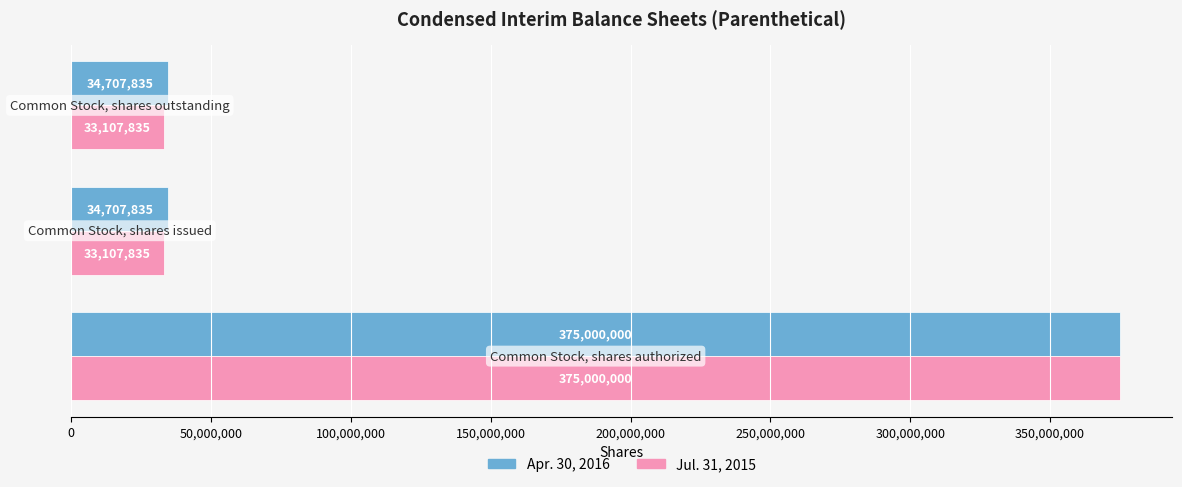

What is the smallest value displayed?

33107835